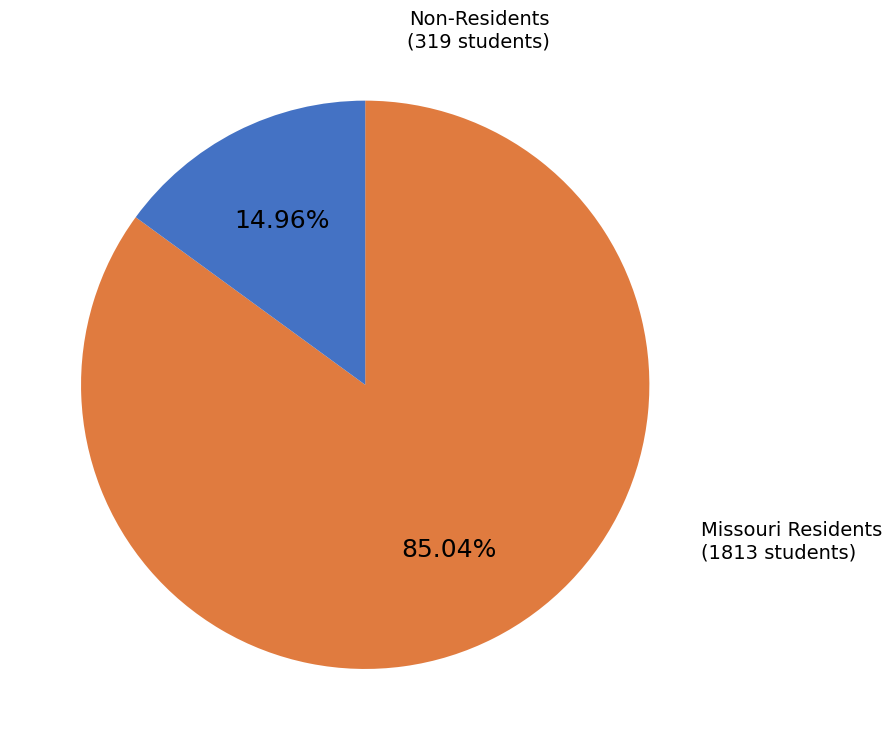

How many segments does this pie chart have?

2